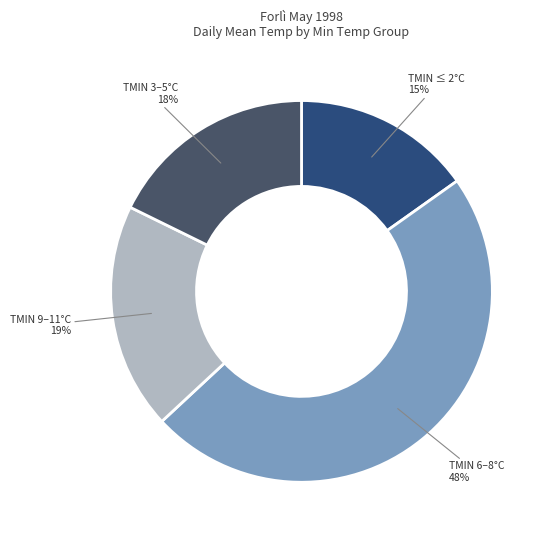

Do TMIN 3–5°C and TMIN ≤ 2°C together represent more than half of the pie?

No